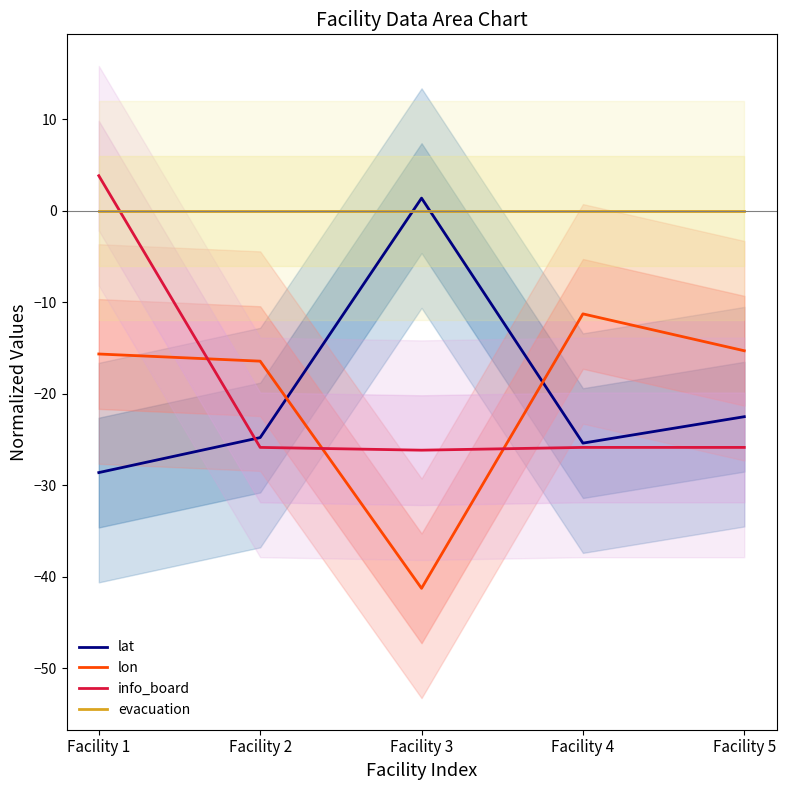

Does the chart have visible grid lines?

No